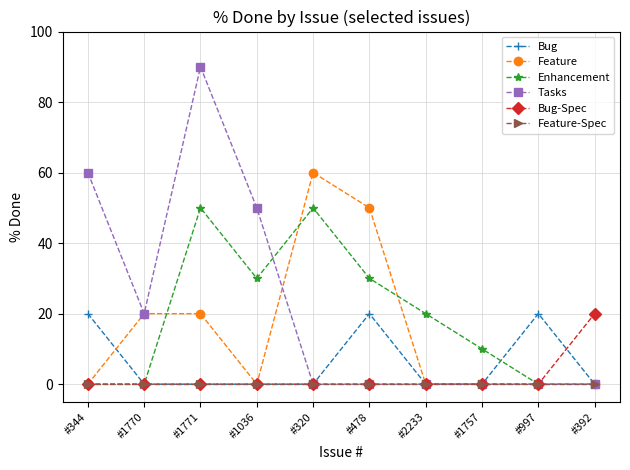

Which series changed the most between #2233 and #1757?

Enhancement